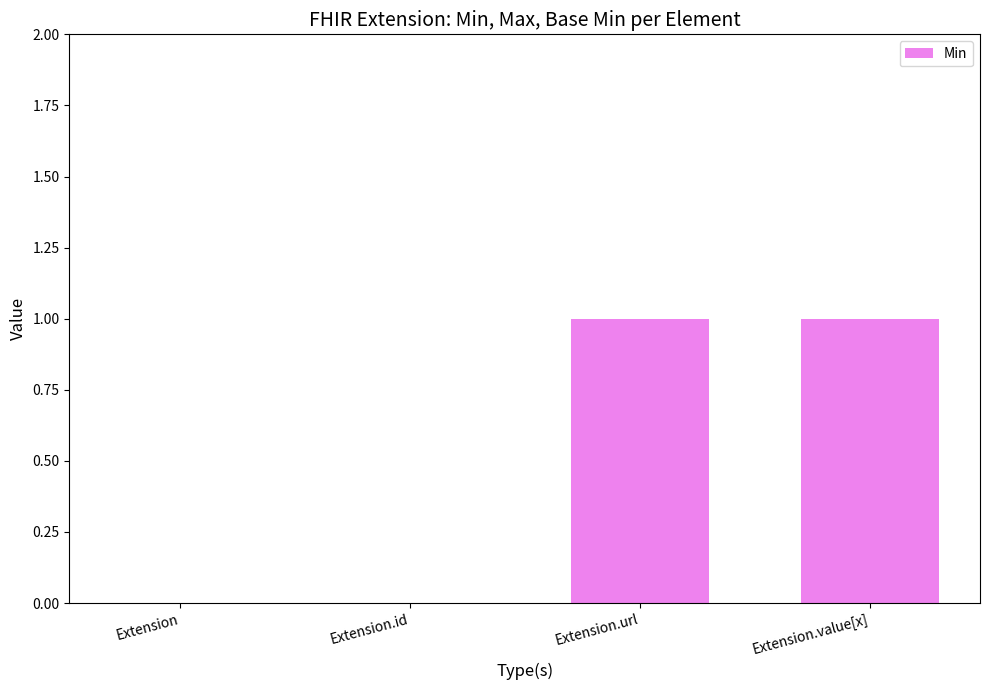

Which has a higher value, Extension.url or Extension.id?

Extension.url